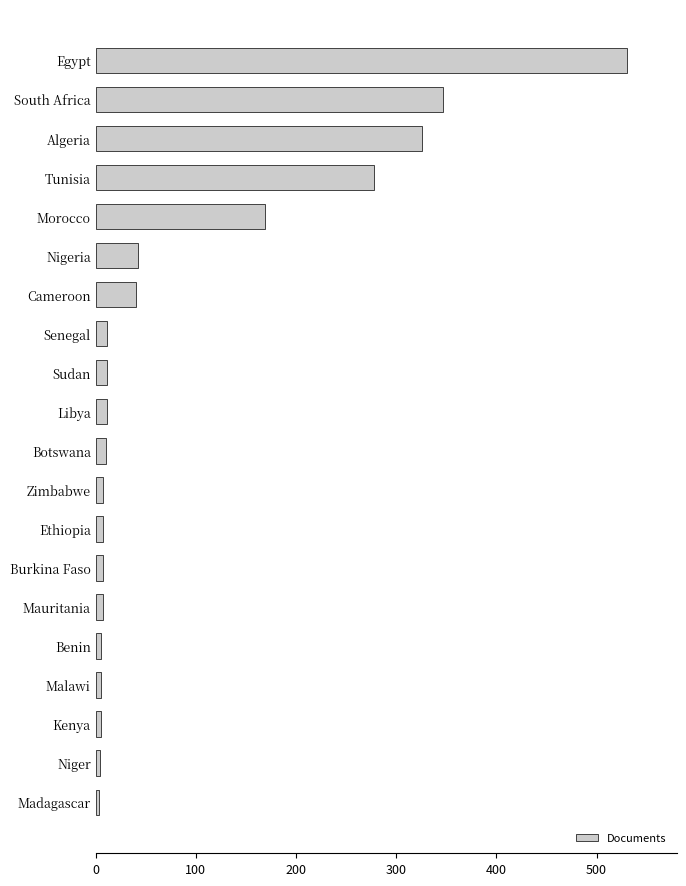

At which label is the value closest to 266?

Tunisia